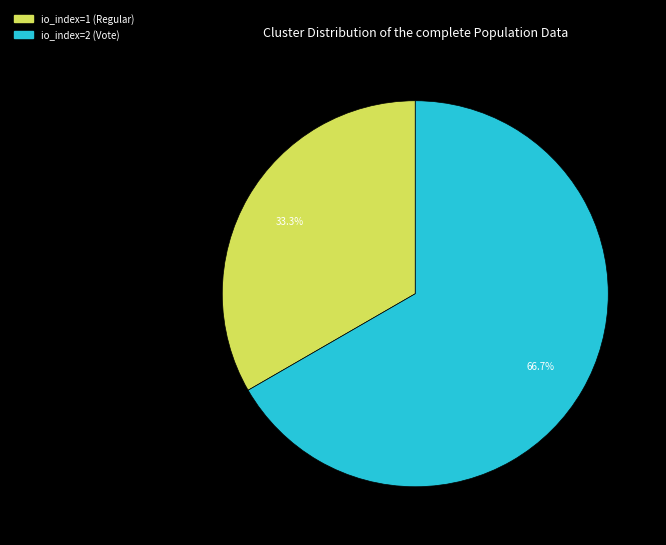

How many slices are in this pie chart?

2